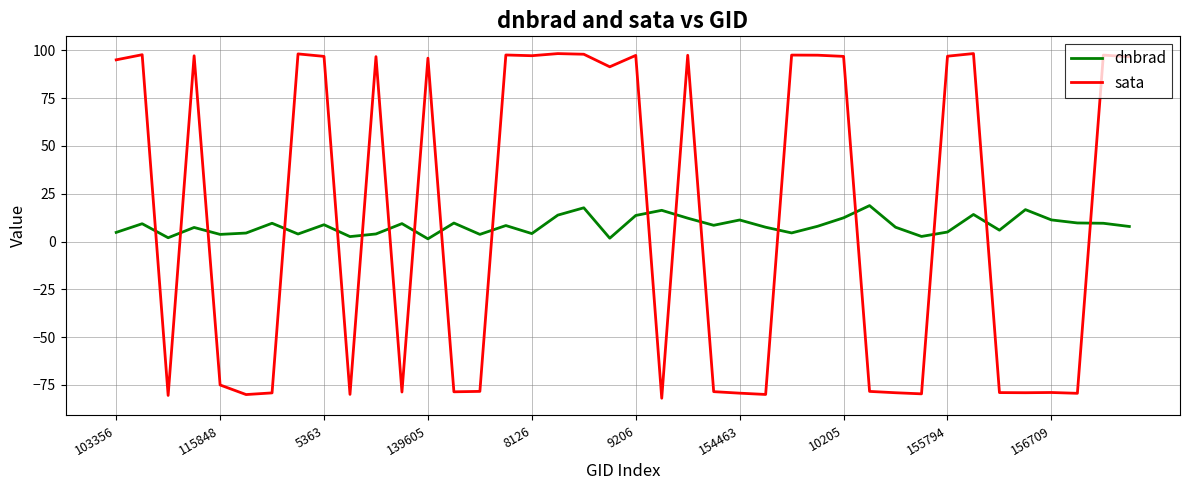

Does the chart have visible grid lines?

Yes